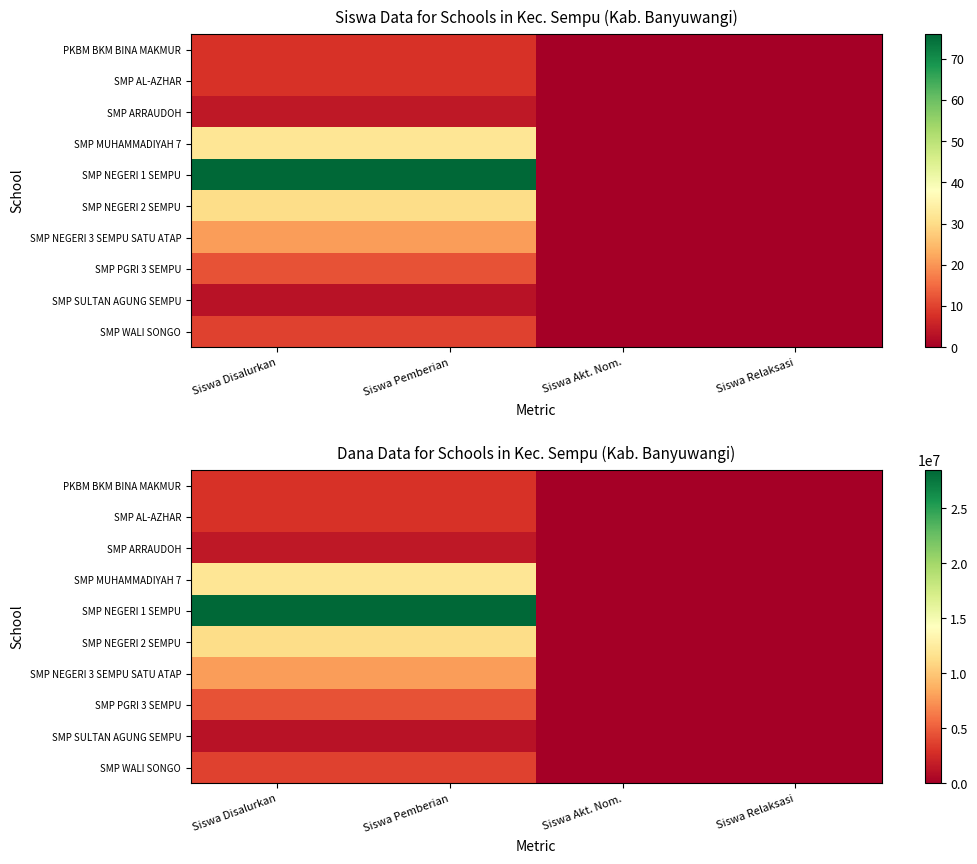

What is the difference between the maximum and minimum values in the SMP MUHAMMADIYAH 7 series?

12000000